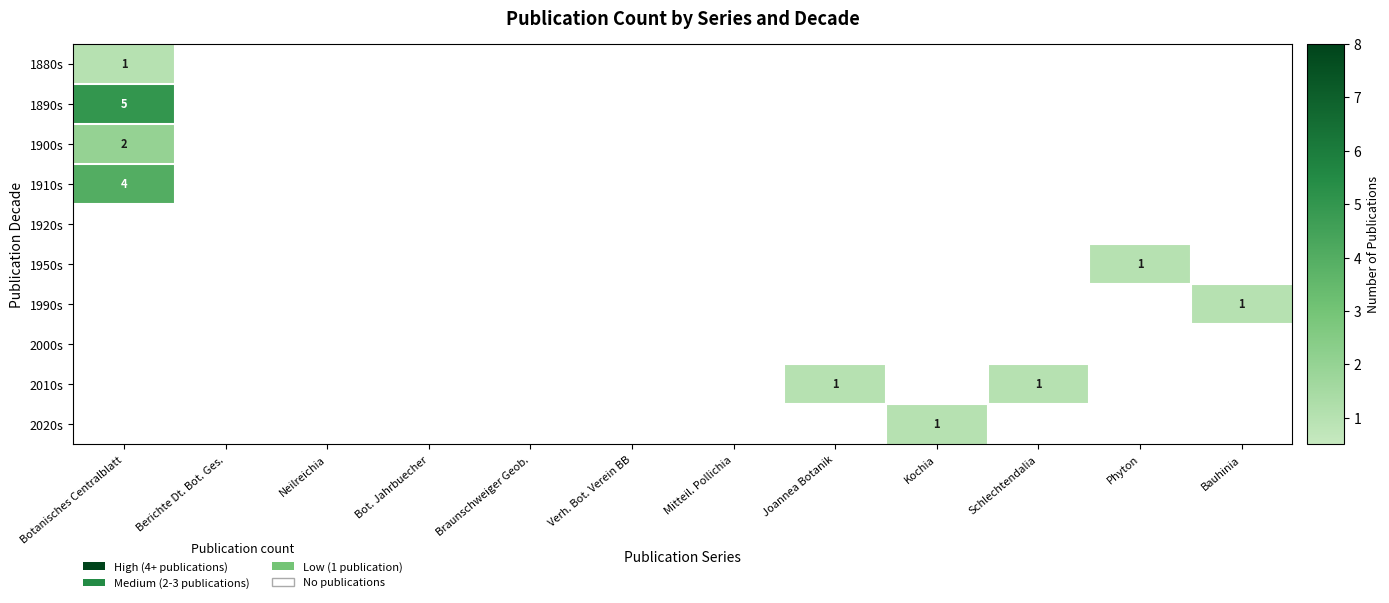

The 1950s series shows 0 at Phyton. True or false?

False